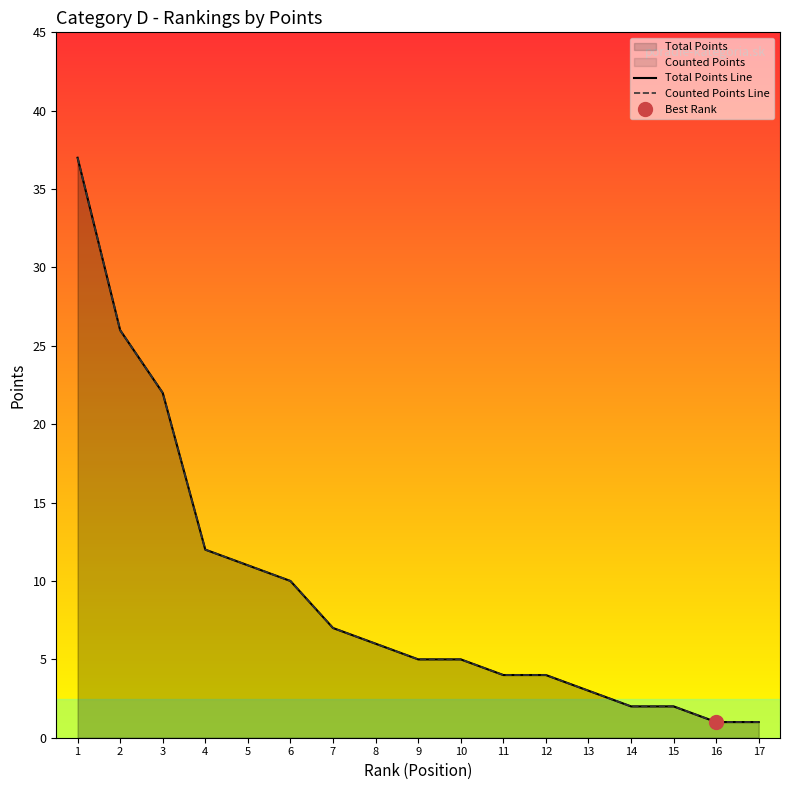

List the labels in order of Counted Points Line value, largest first.

1, 2, 3, 4, 5, 6, 7, 8, 9, 10, 11, 12, 13, 14, 15, 16, 17